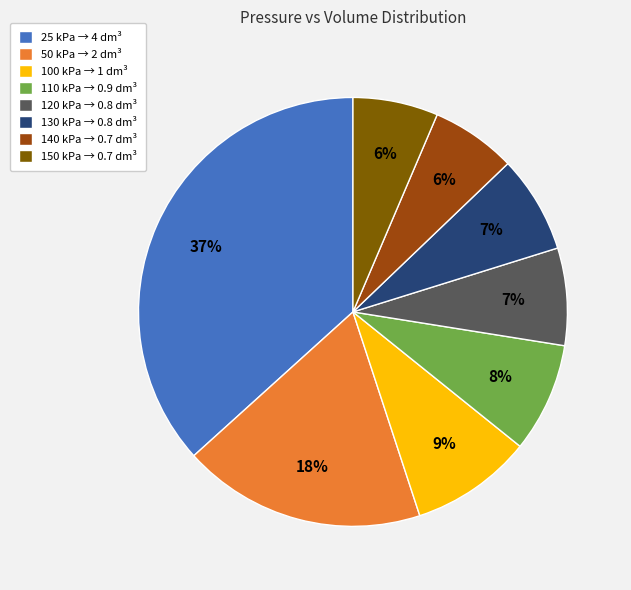

Does any single category account for the majority?

No